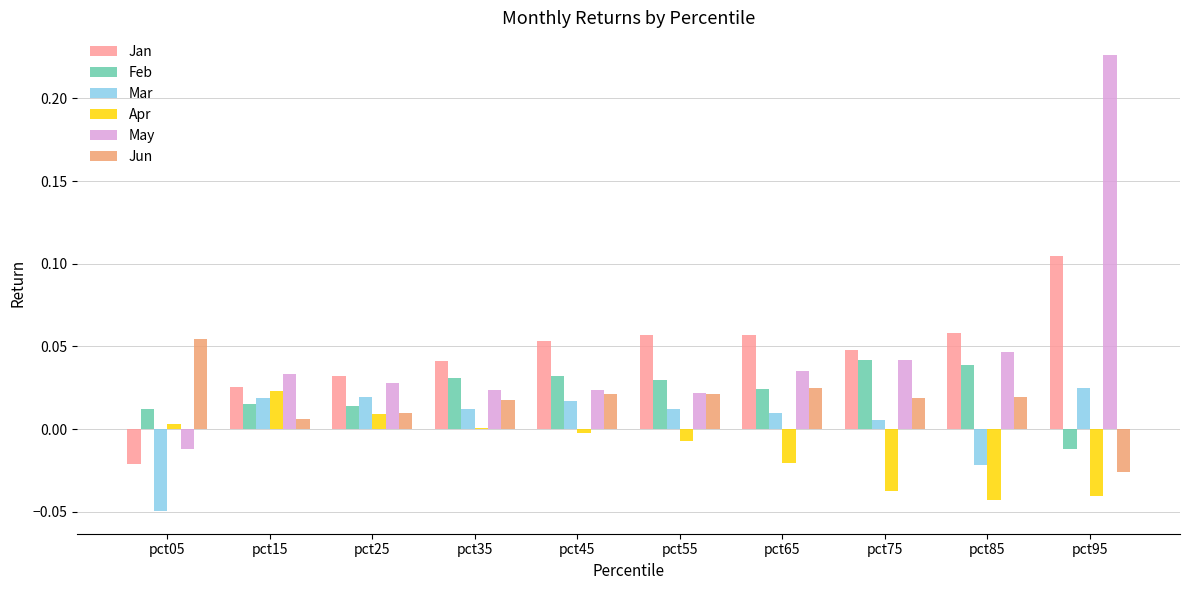

How many distinct data groups are displayed?

6